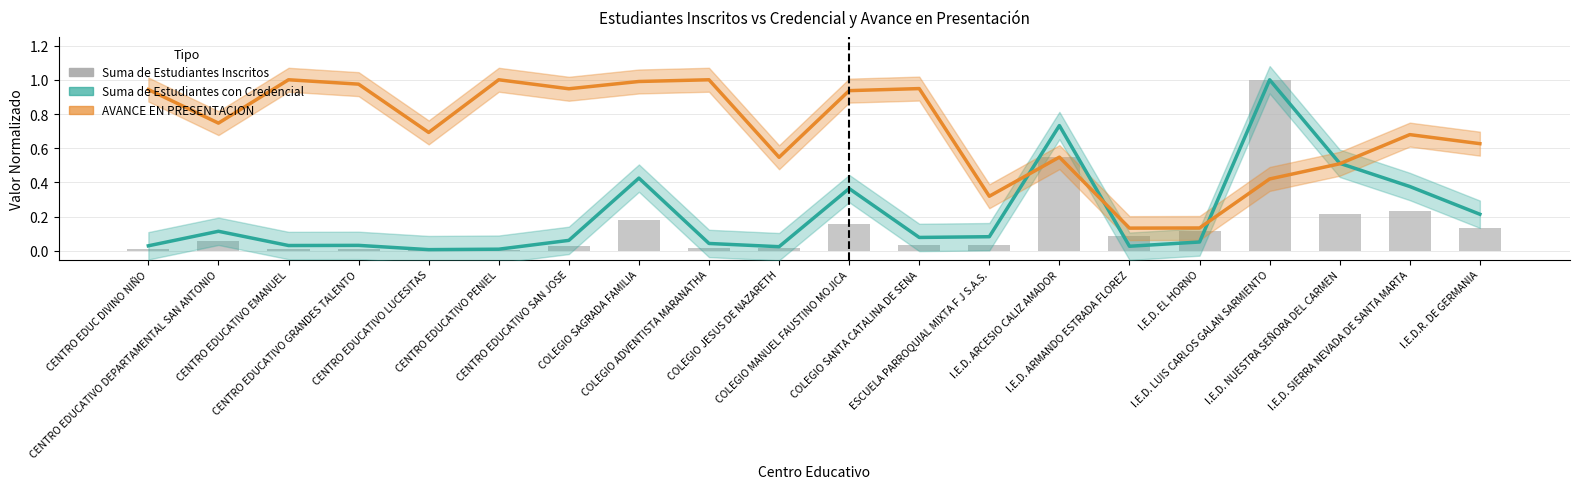

What is the total value across all series at CENTRO EDUCATIVO DEPARTAMENTAL SAN ANTONIO?

0.9